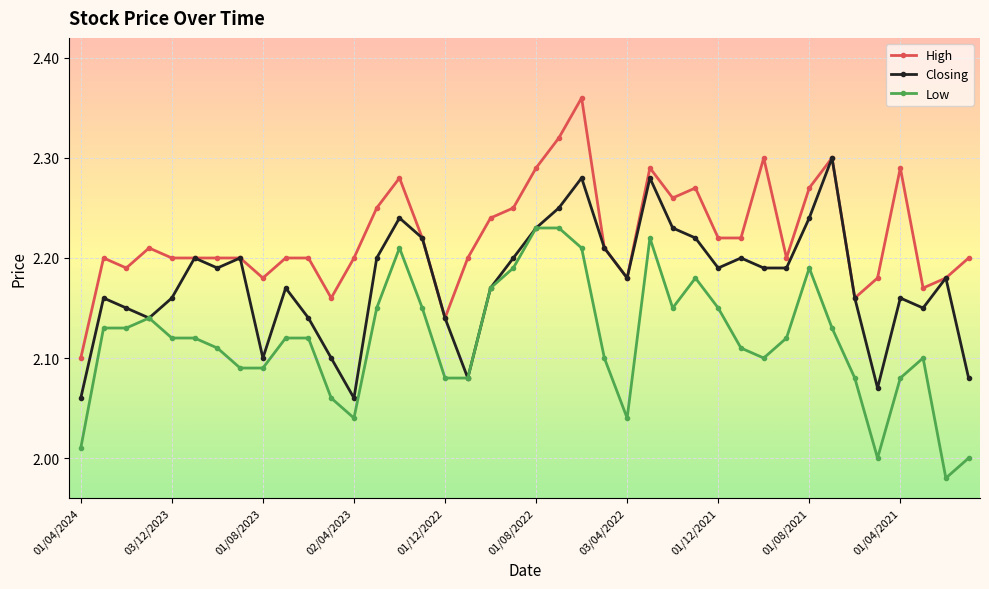

Is this an area chart (filled region under the line)?

No